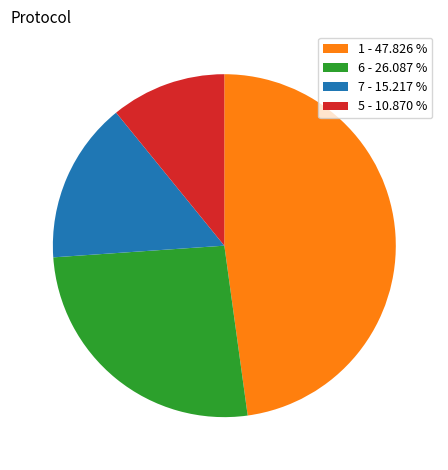

How many slices are in this pie chart?

4